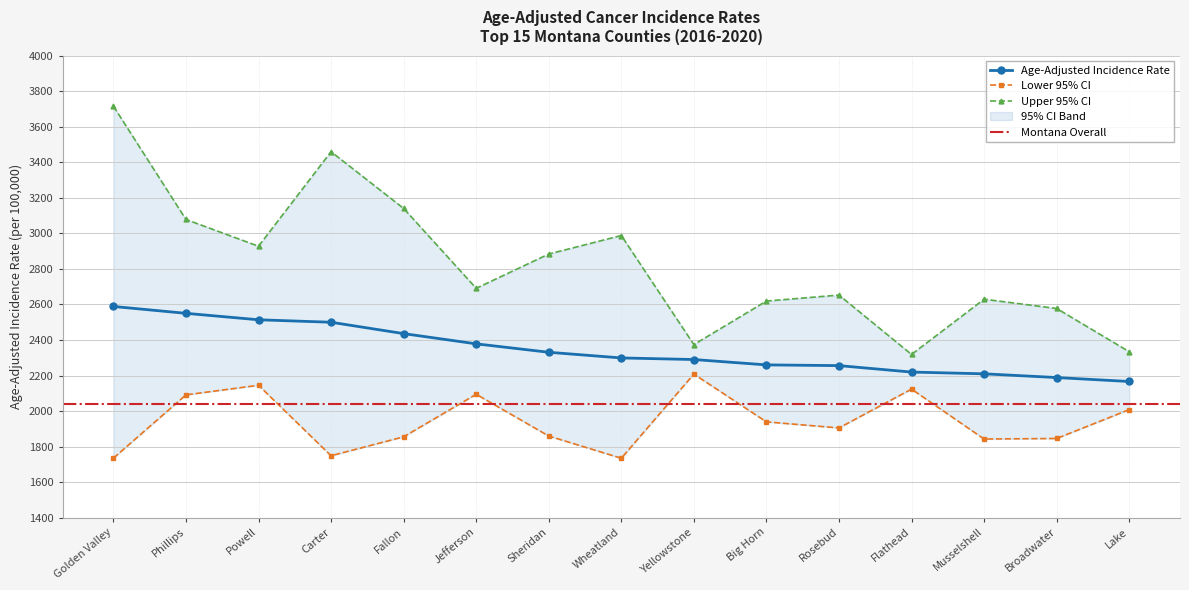

How many data points does each series have?

15